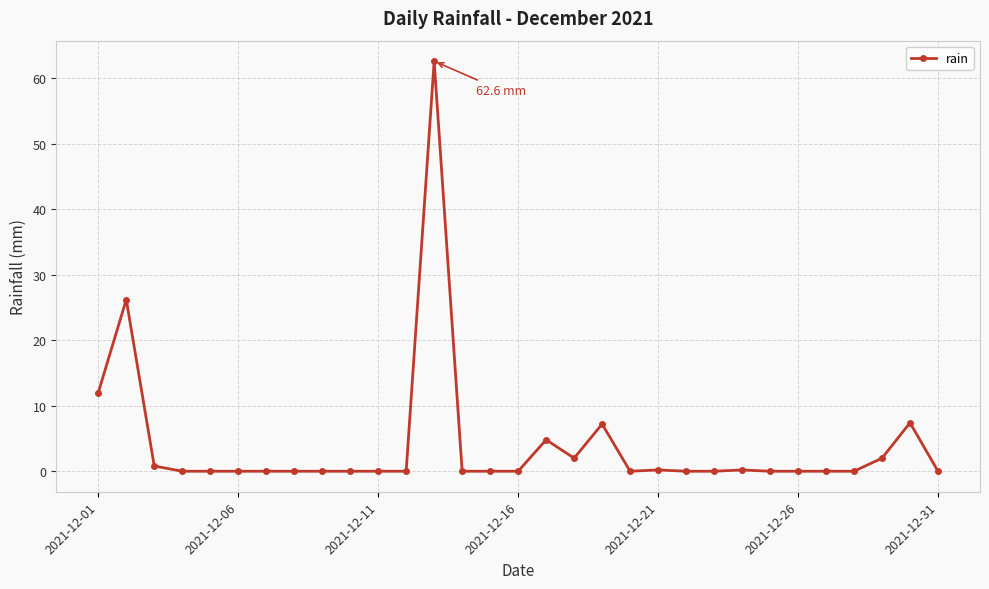

What is the difference between the maximum and second lowest values?

62.6